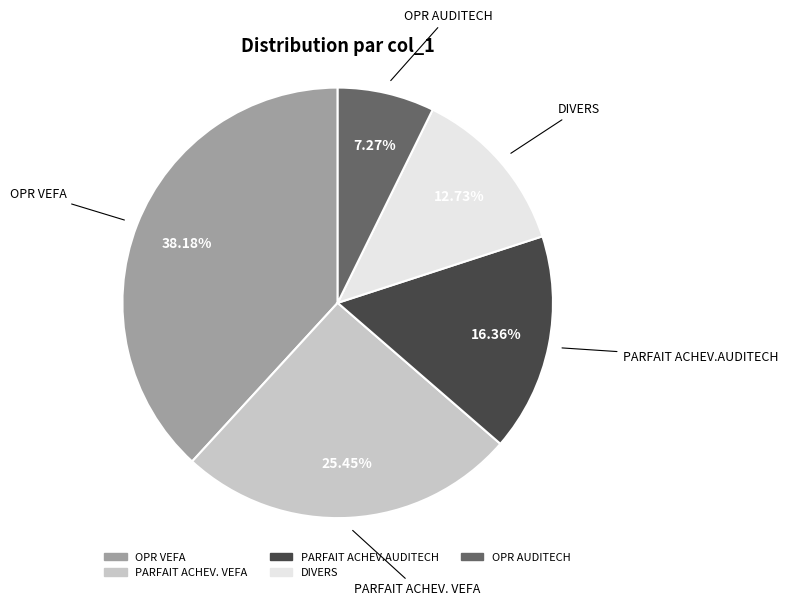

What is the largest slice in the pie chart?

OPR VEFA